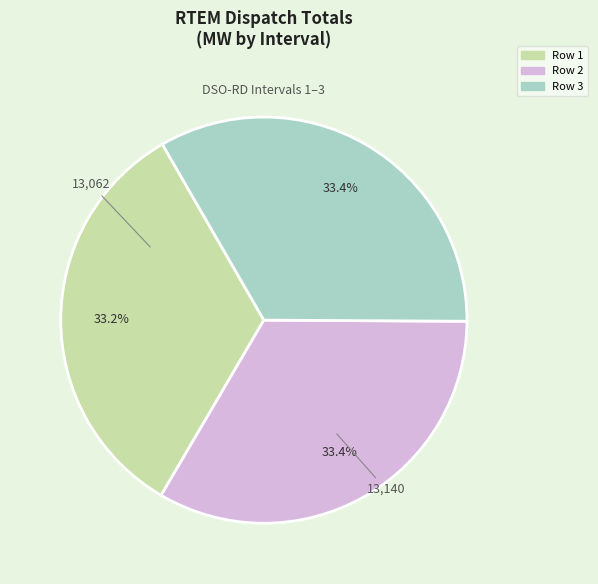

What is the ratio of the value at Row 1 to the value at Row 3?

1.0